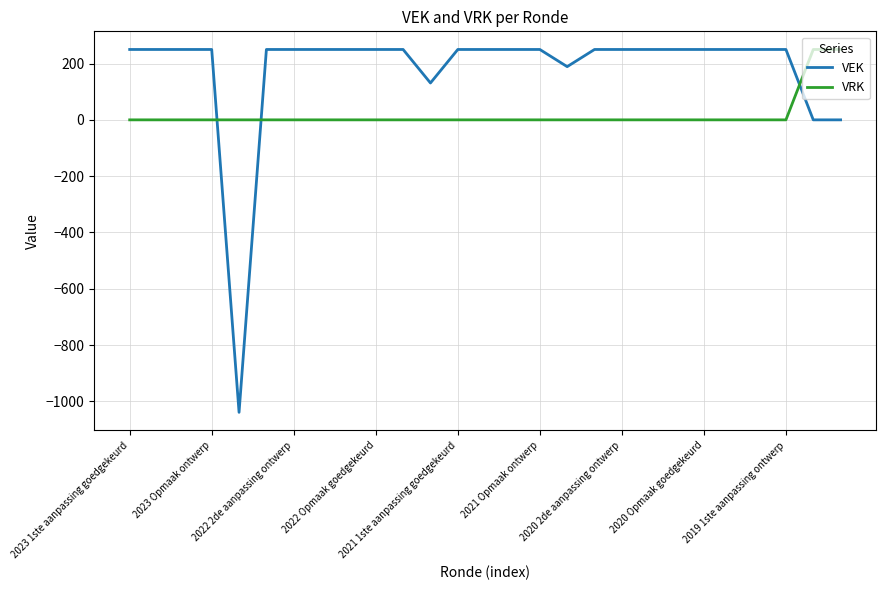

List the series in order of their overall mean, lowest first.

VRK, VEK